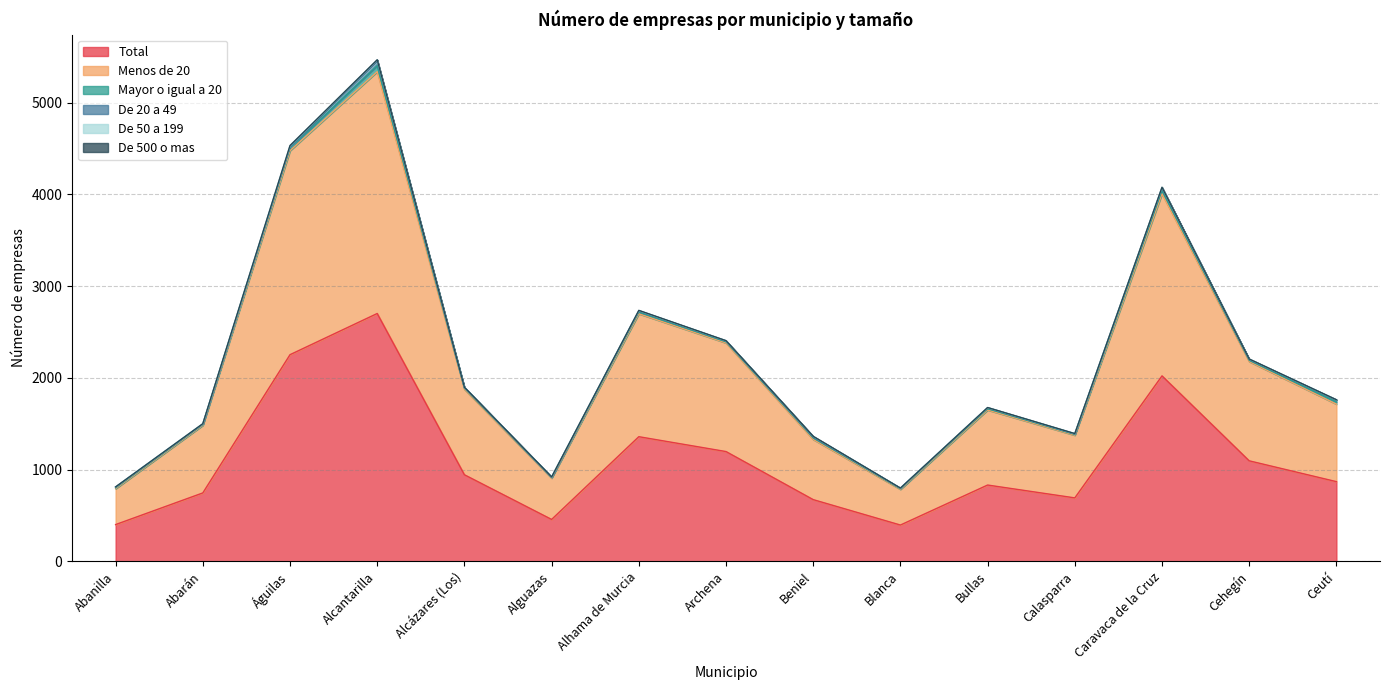

Is it true that Menos de 20 equals 2224 at Águilas?

True